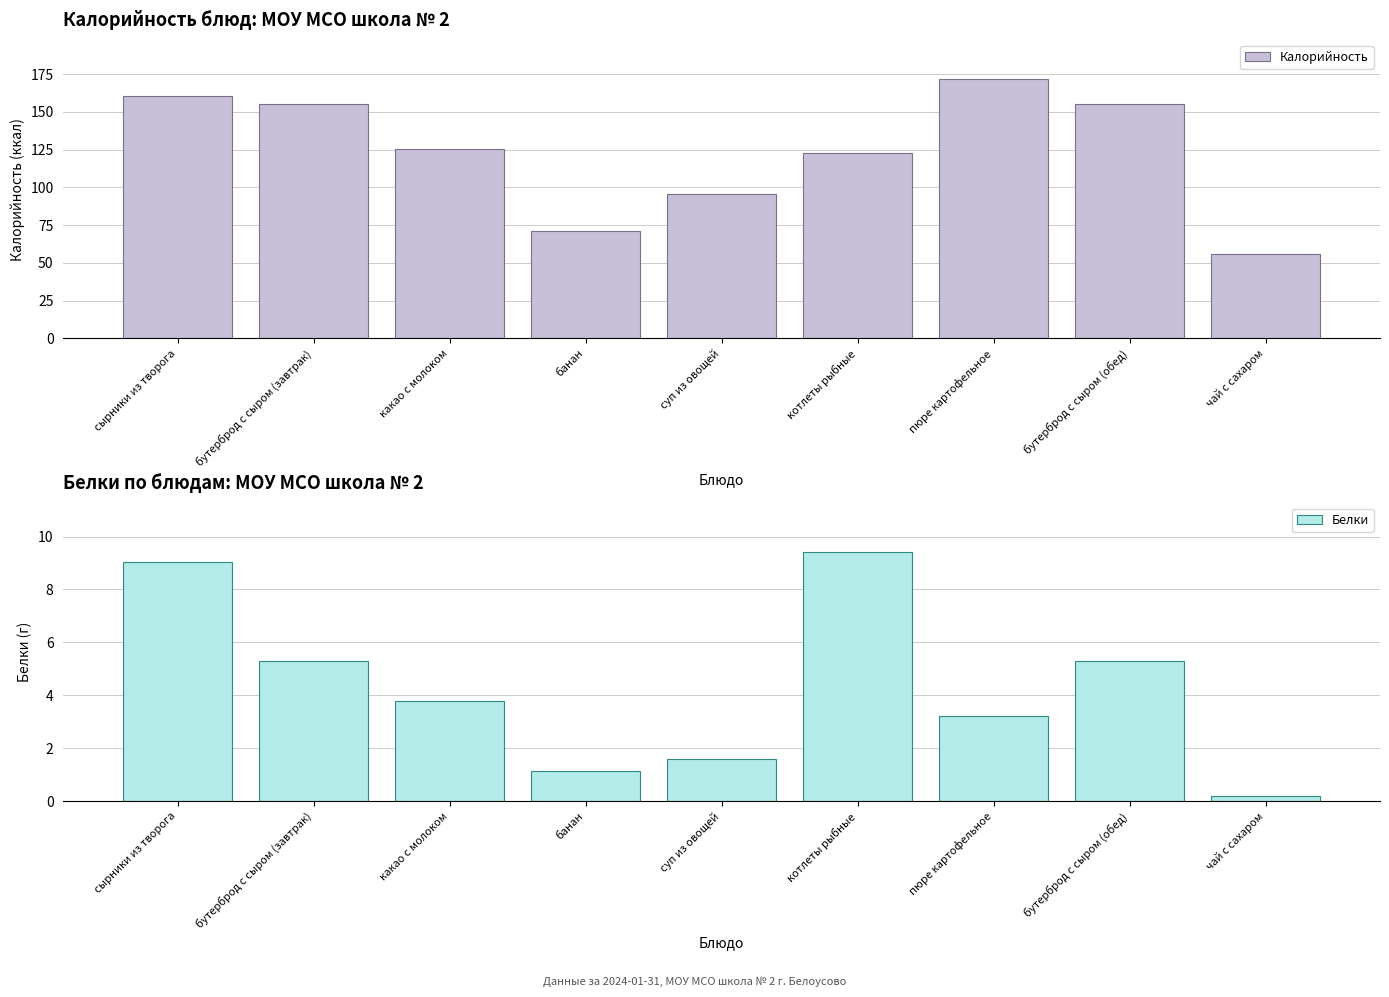

At how many categories does at least one series exceed 157?

2